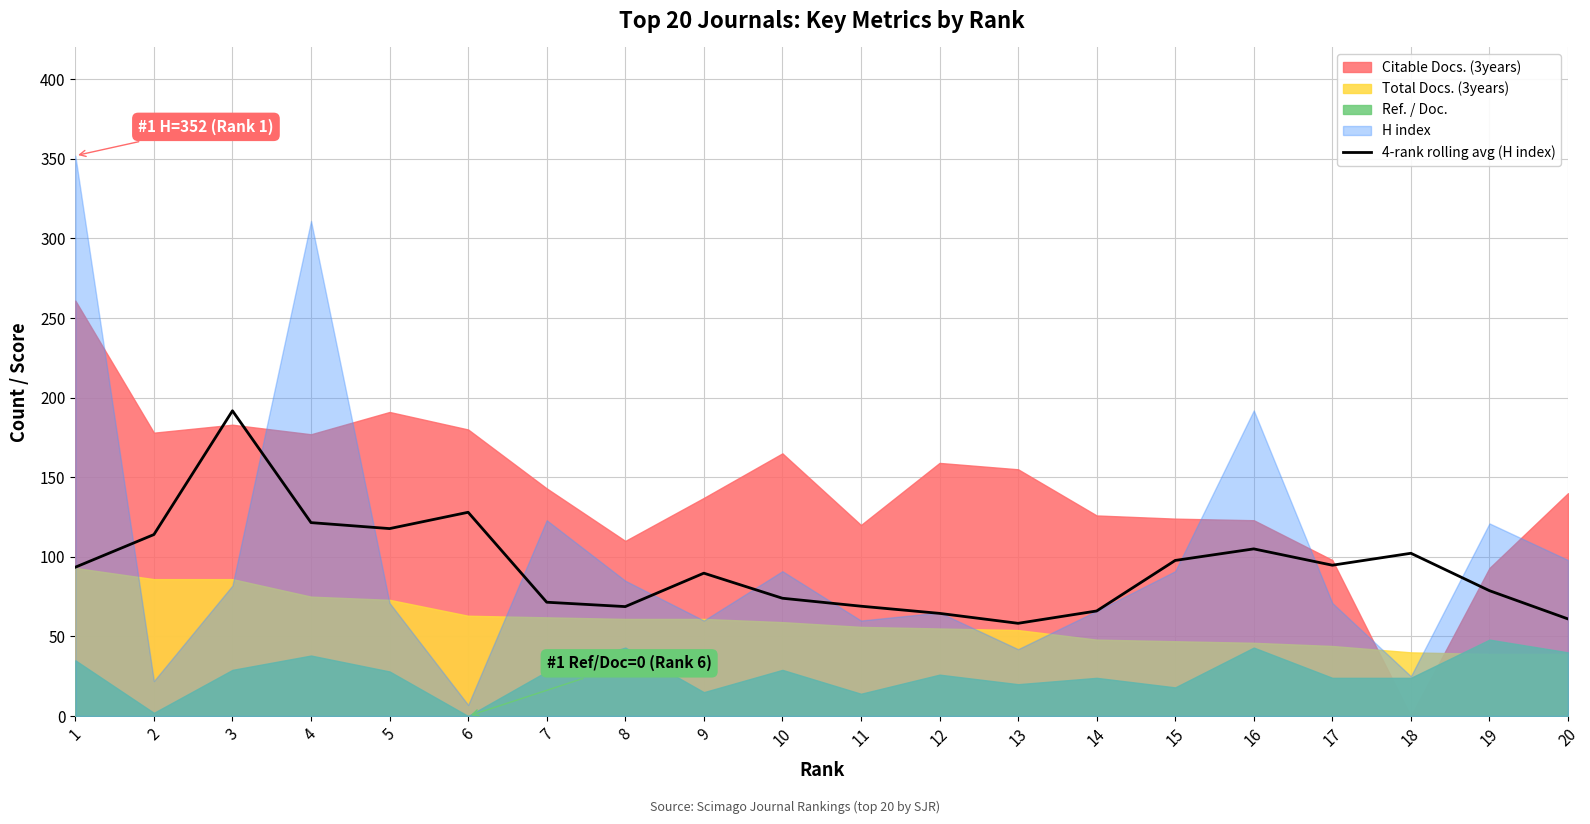

At which category does the data reach its first local valley?

5